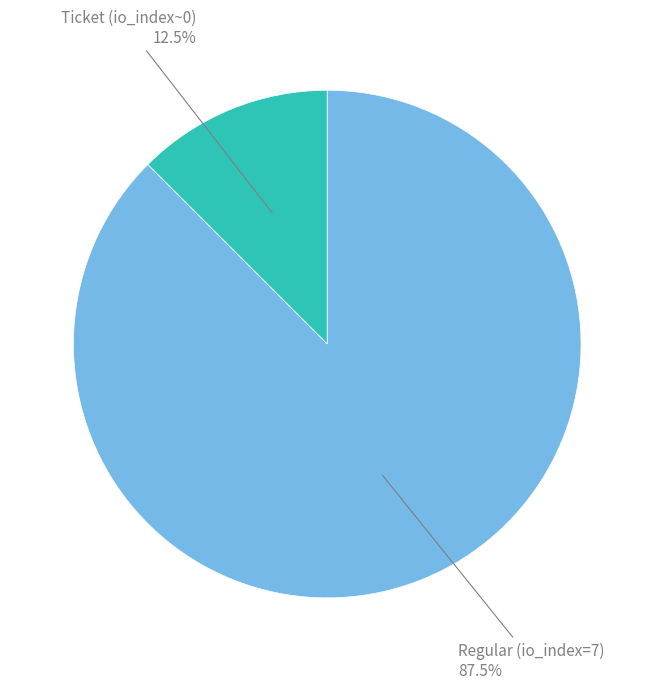

Is there any slice that represents more than half of the pie?

Yes